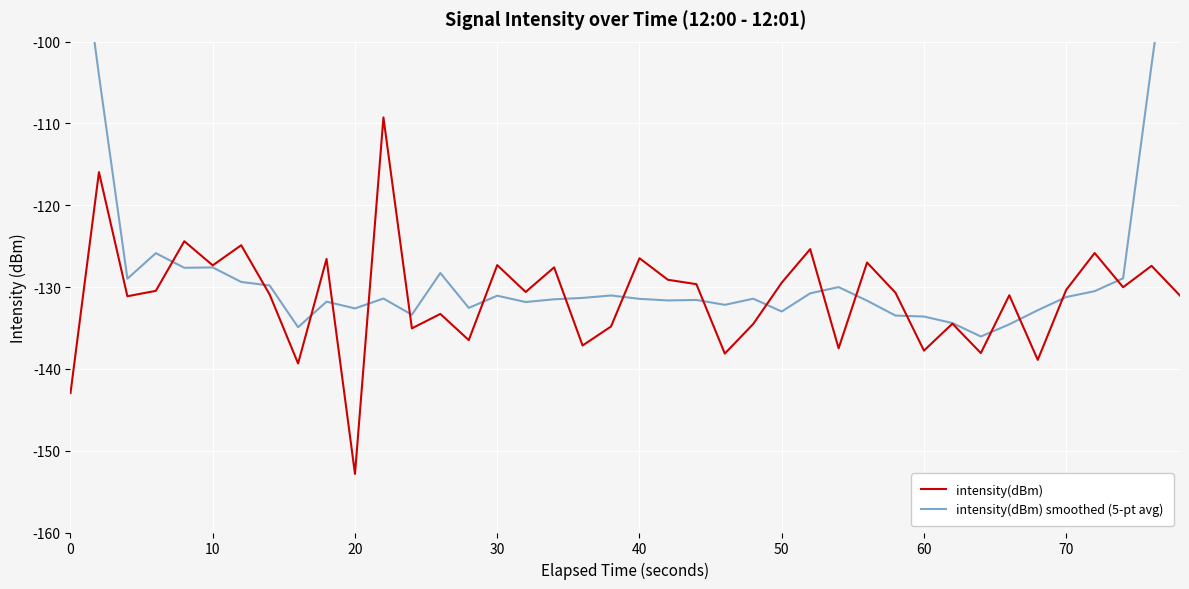

What is the minimum value for intensity(dBm)?

-152.8